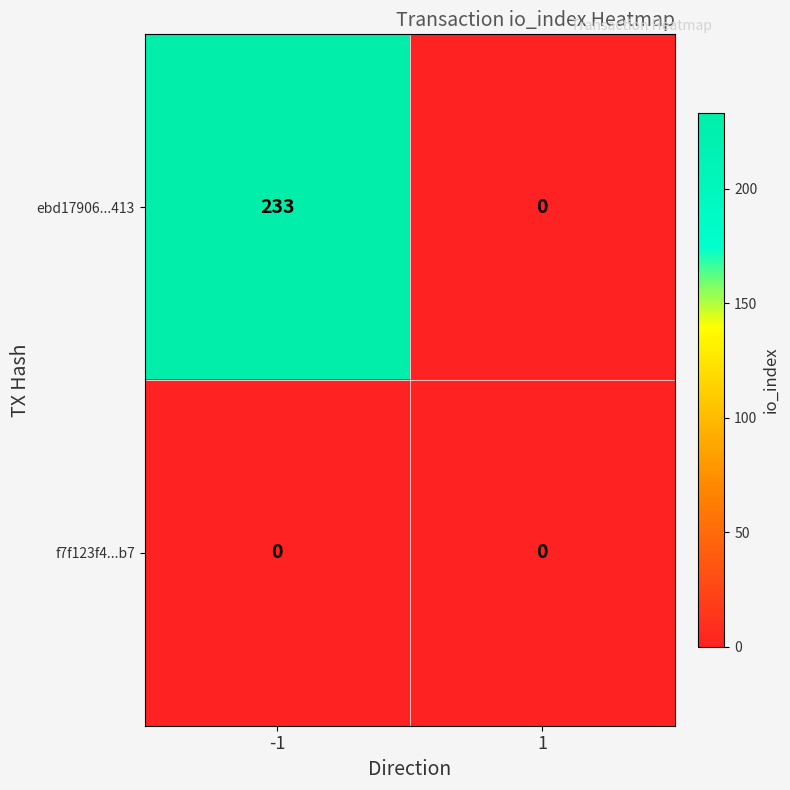

List the series in order of their overall mean, highest first.

ebd17906...413, f7f123f4...b7